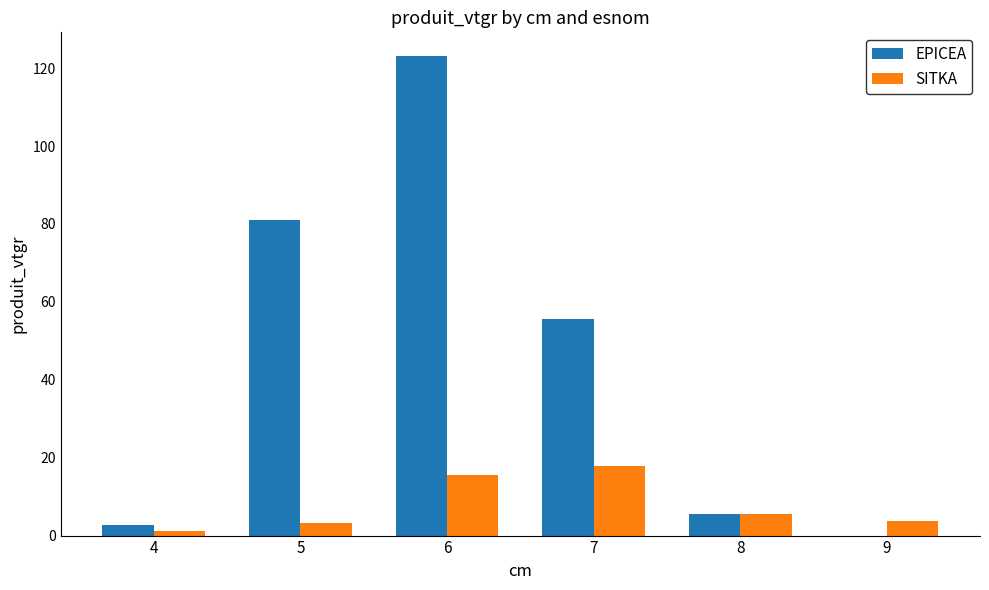

The value of EPICEA at 8 is 5.6. True or false?

True